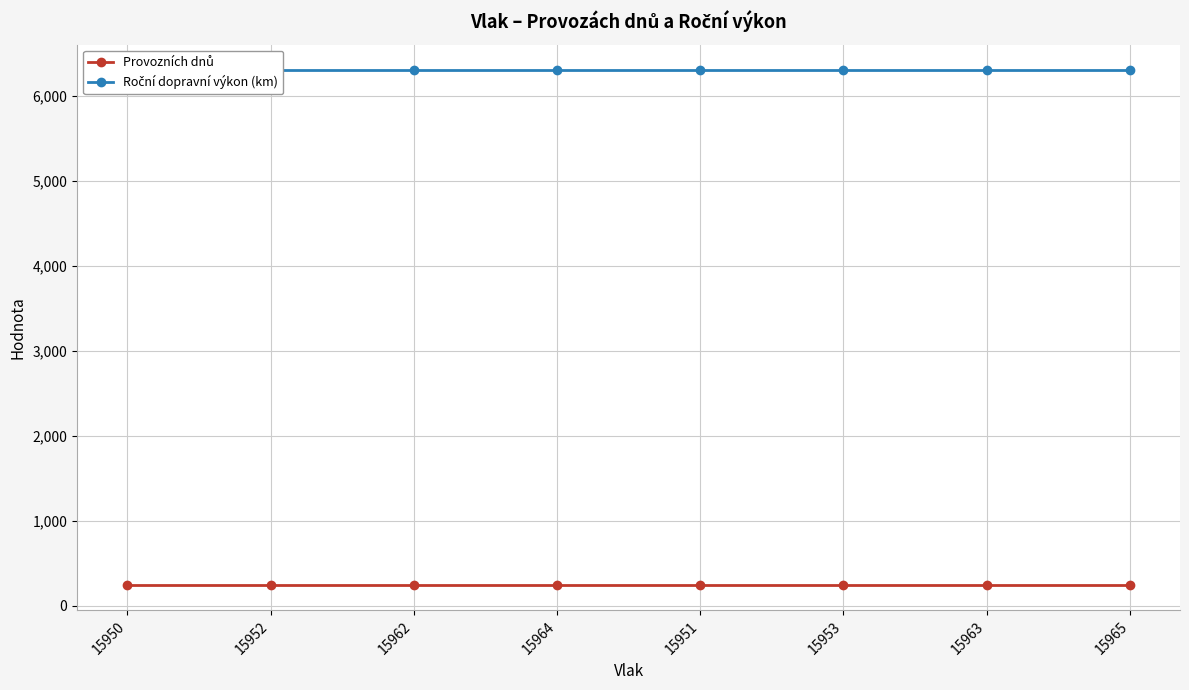

Rank the series by their average value, from highest to lowest.

Roční dopravní výkon (km), Provozních dnů